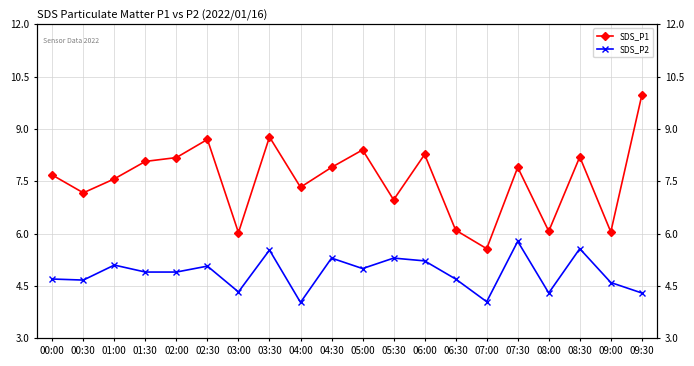

What position from the left is 05:00?

11